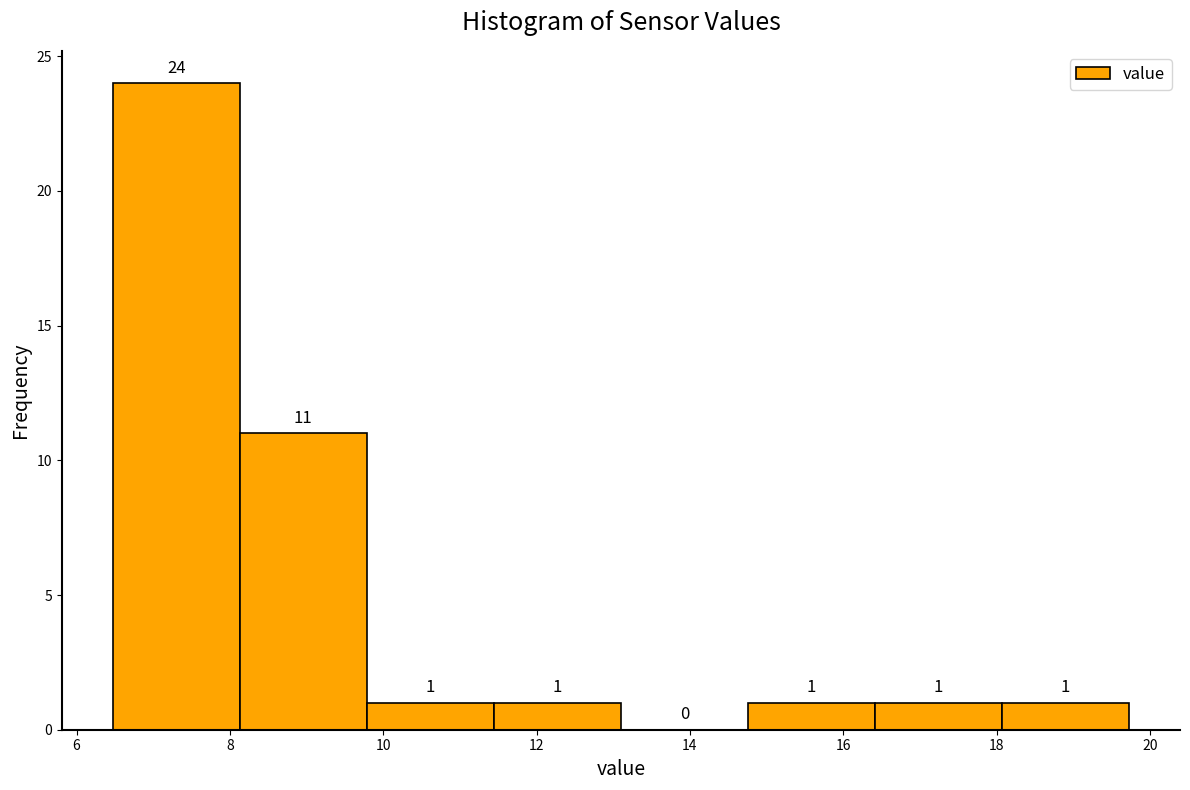

Reading left to right, transcribe this chart: for each bar, give the range it covers on the x-axis and its height. The bar edges are not printed on the chart, so give them approximately, as read against the axis.

6.4 to 8.2: 24
8.2 to 9.8: 11
9.8 to 11.4: 1
11.4 to 13.2: 1
13.2 to 14.8: 0
14.8 to 16.4: 1
16.4 to 18.0: 1
18.0 to 19.8: 1